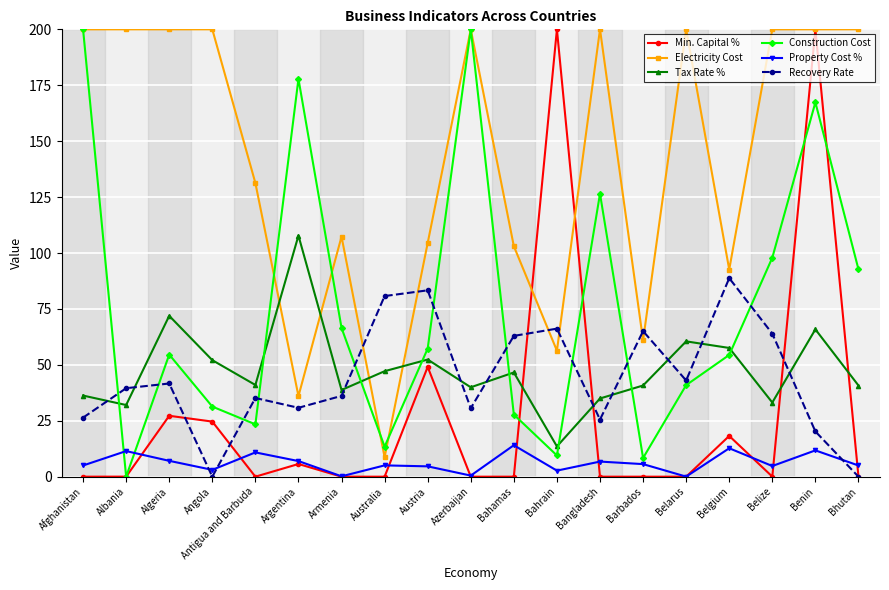

After their last crossing, which series has the higher values: Electricity Cost or Recovery Rate?

Electricity Cost